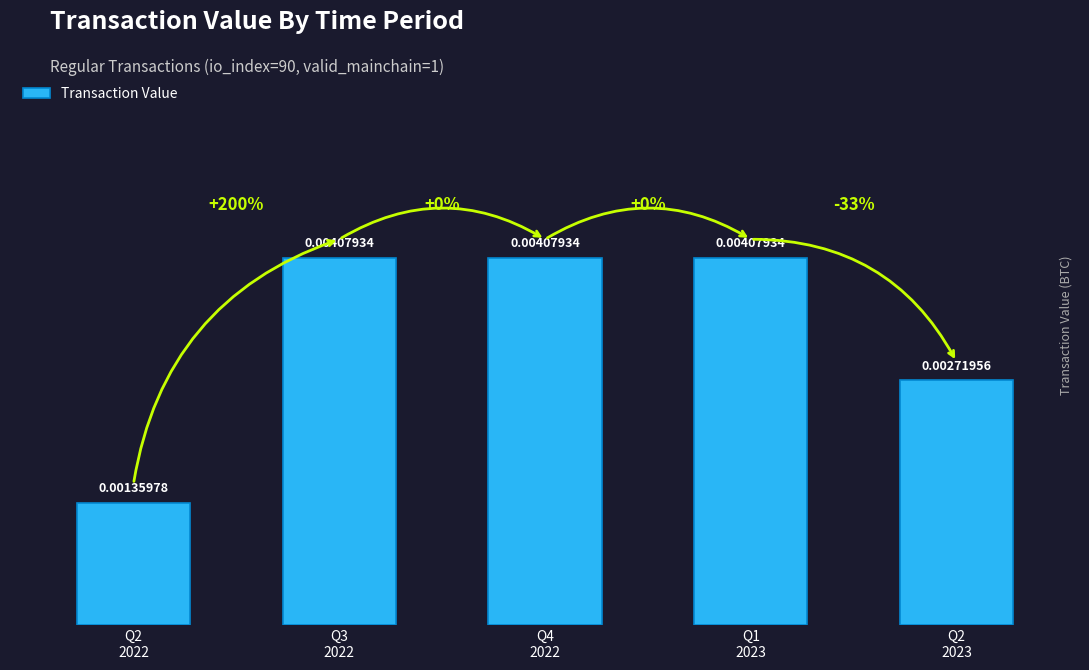

Rank the categories by value from highest to lowest.

Q3
2022, Q4
2022, Q1
2023, Q2
2023, Q2
2022